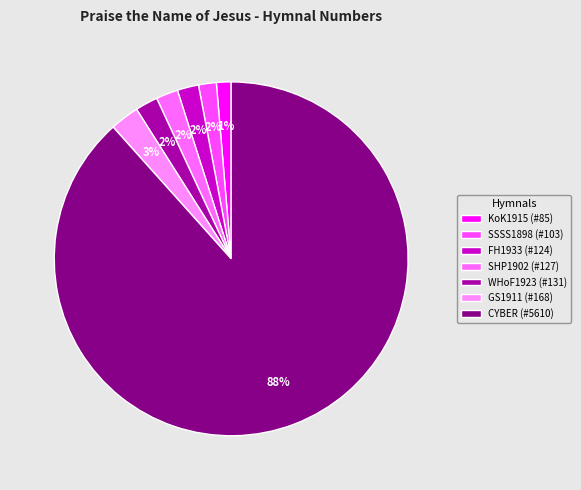

Which slice represents more than half of the pie?

CYBER (#5610)